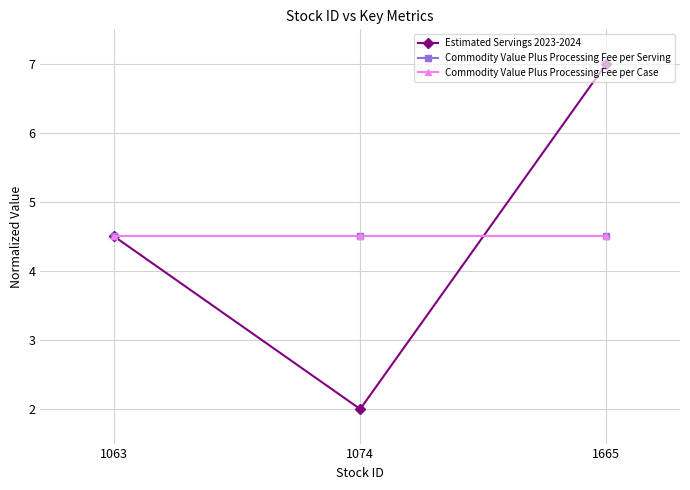

List the series in order of their peak value, lowest first.

Commodity Value Plus Processing Fee per Serving, Commodity Value Plus Processing Fee per Case, Estimated Servings 2023-2024